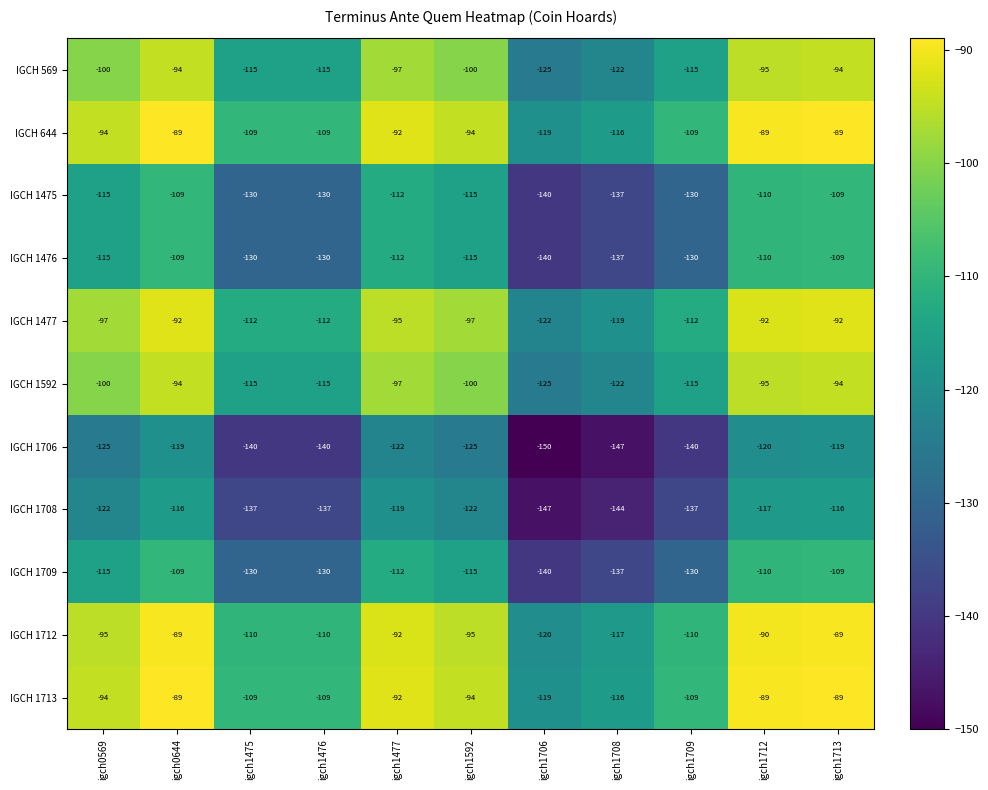

How many values in the IGCH 644 series are below -94?

5